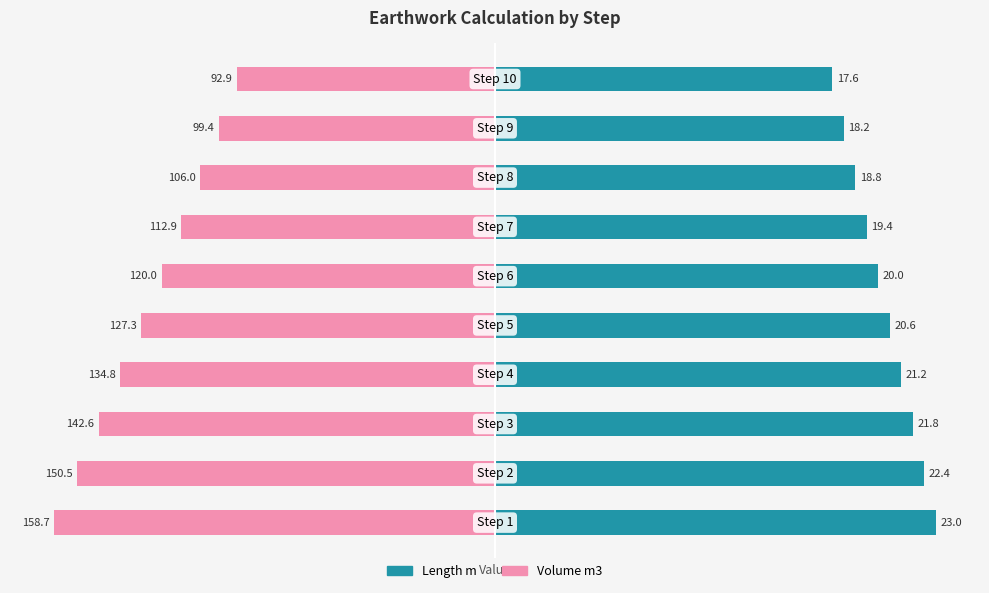

At how many categories does at least one series exceed -34?

10